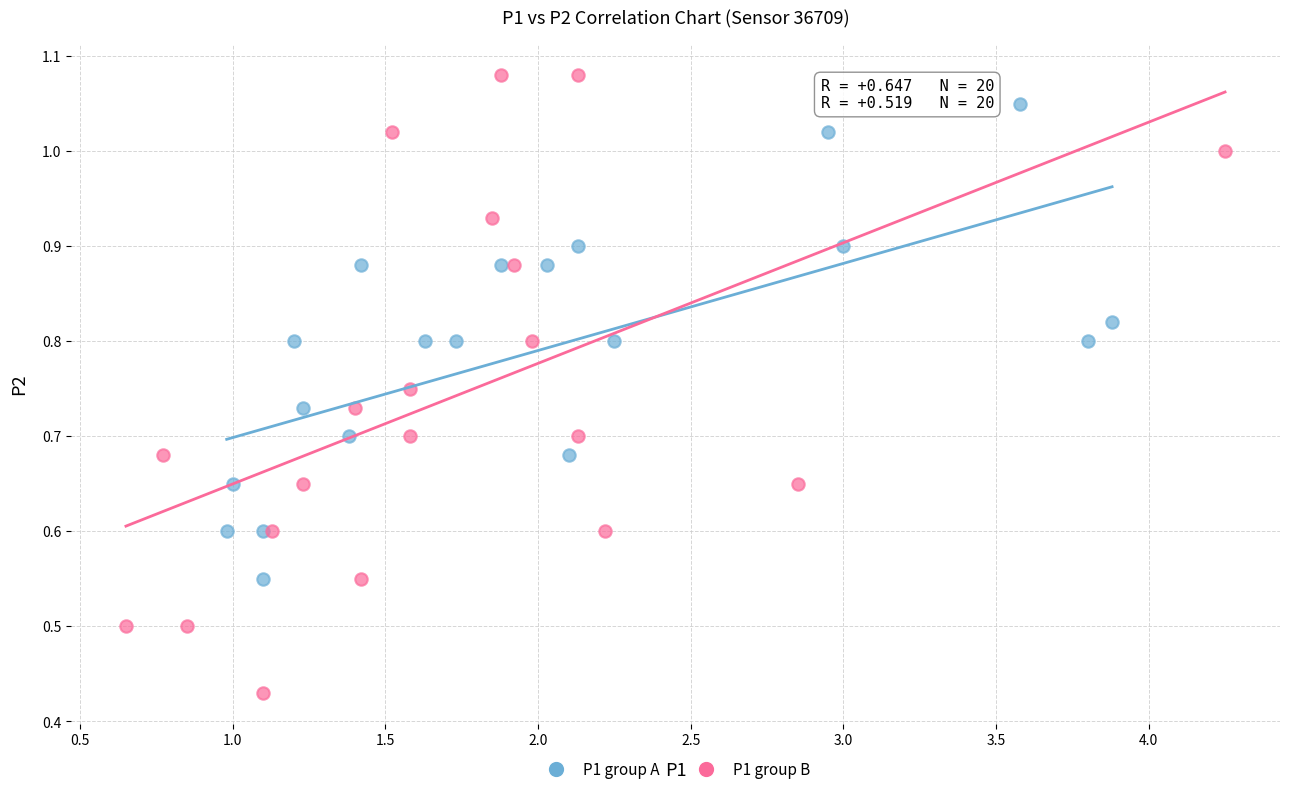

Which series contains the lowest Y value?

P1 group B